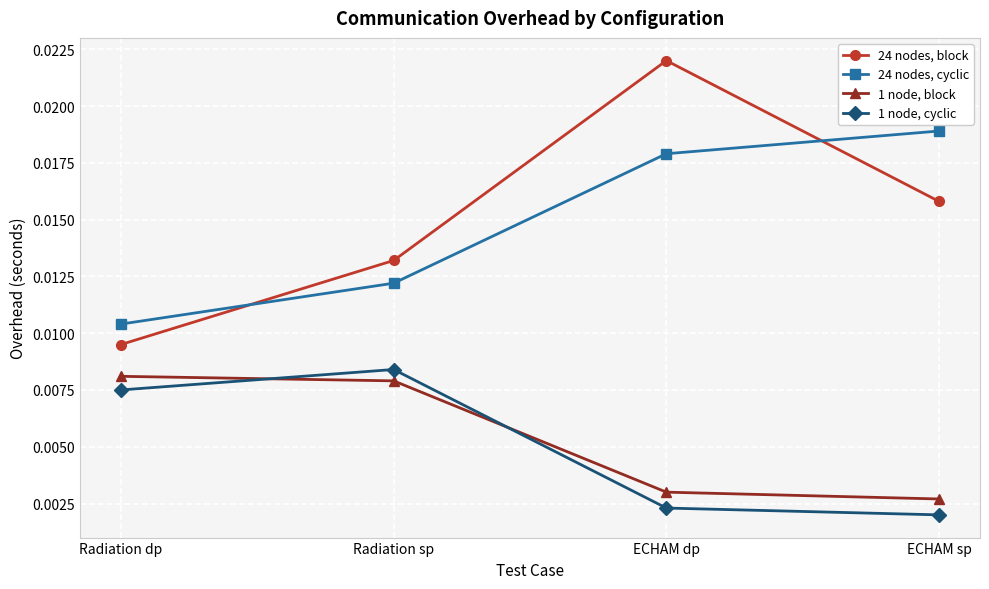

Where is the first local maximum for 24 nodes, block?

ECHAM dp